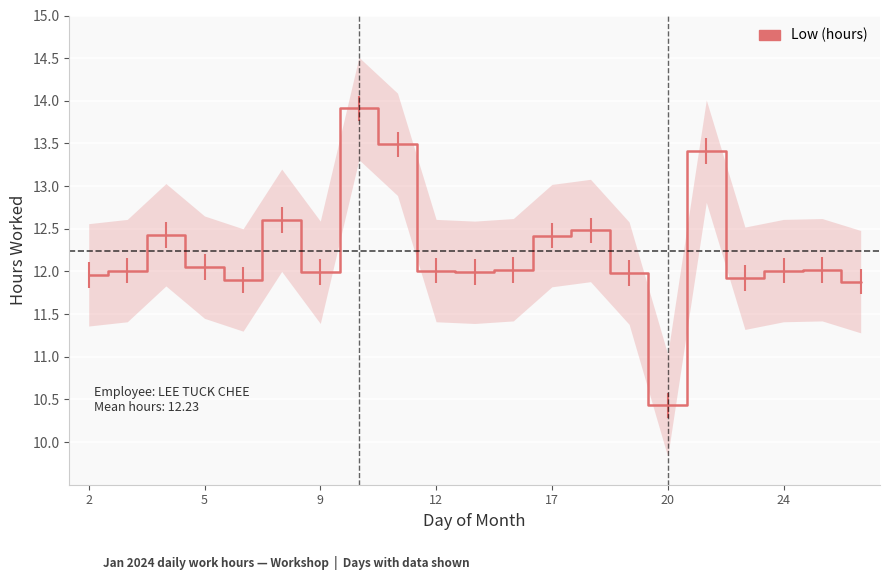

Is it true that the value at 17 is 4.3?

False